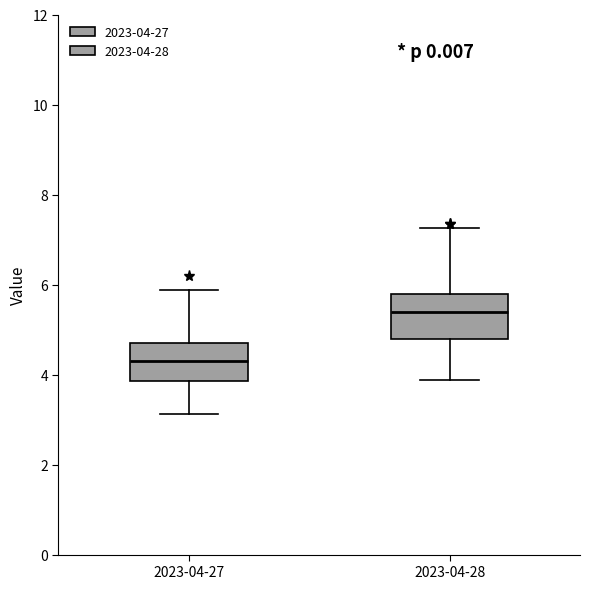

Reading left to right, read every box against the y-axis: the position of its median line, the range the box covers, and the ends of its whiskers. The values are not printed on the chart, so give them approximately, as read against the axis.

2023-04-27: median 4.4, box 3.8 to 4.8, whiskers 3.2 to 5.8
2023-04-28: median 5.4, box 4.8 to 5.8, whiskers 3.8 to 7.2